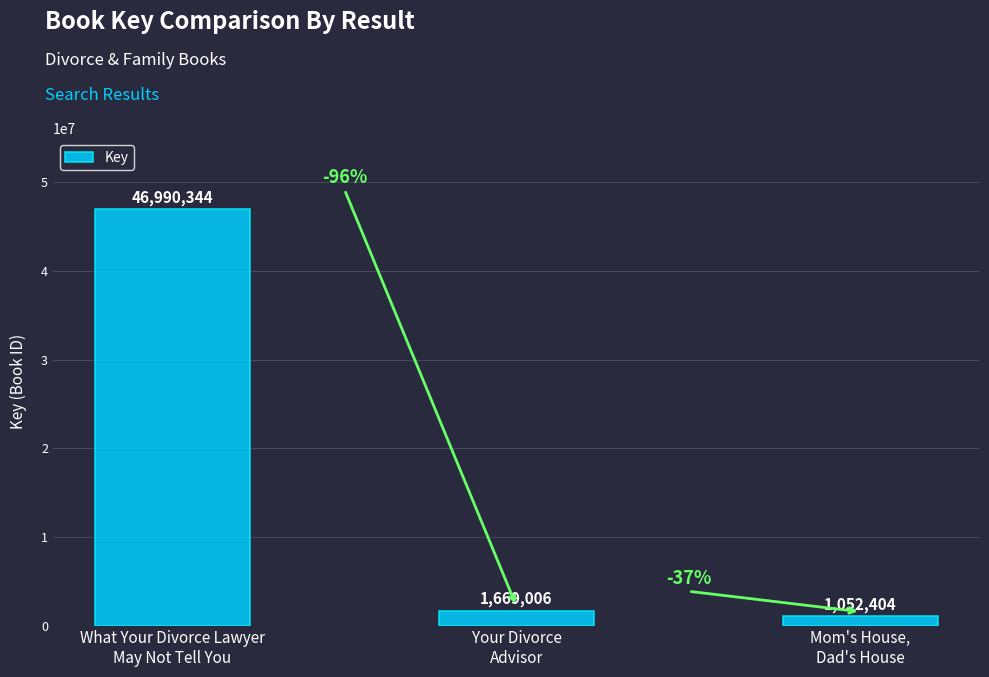

What is the smallest value displayed?

1052404